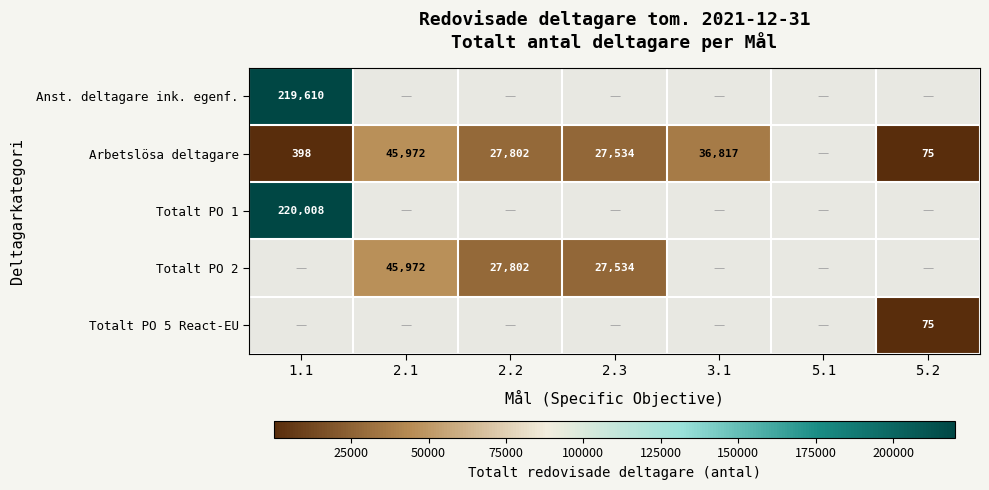

The value of Anst. deltagare ink. egenf. at 1.1 is 326895. True or false?

False